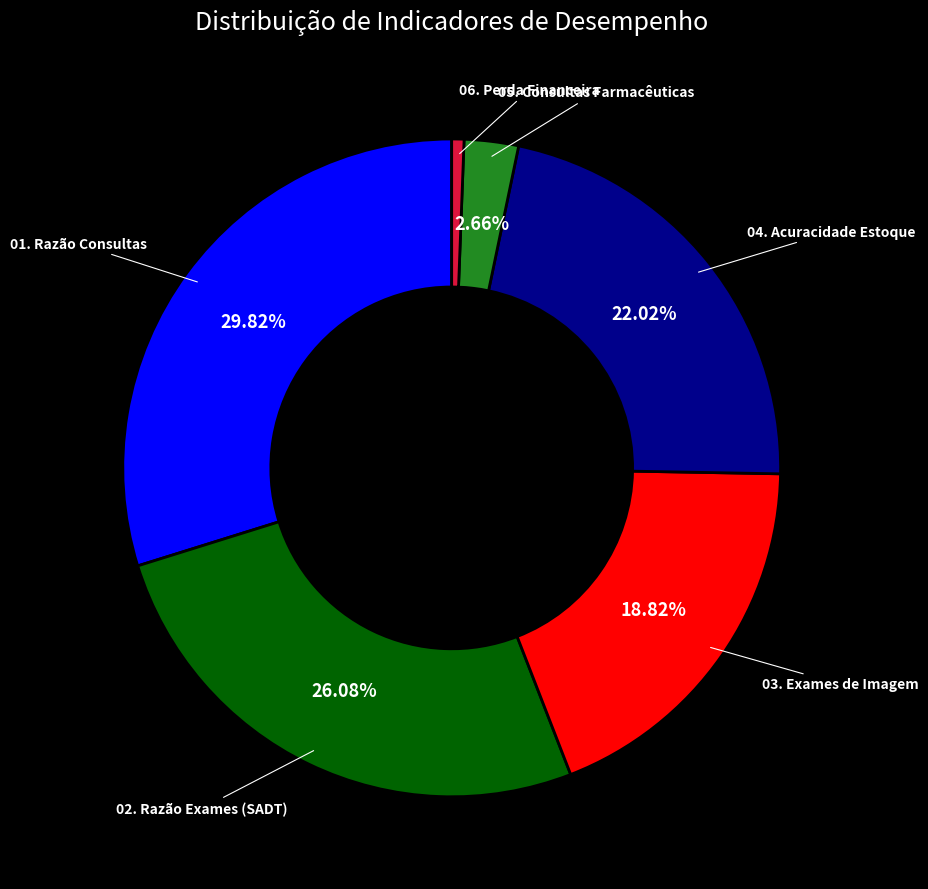

Between 04. Acuracidade Estoque and 01. Razão Consultas, which is larger?

01. Razão Consultas